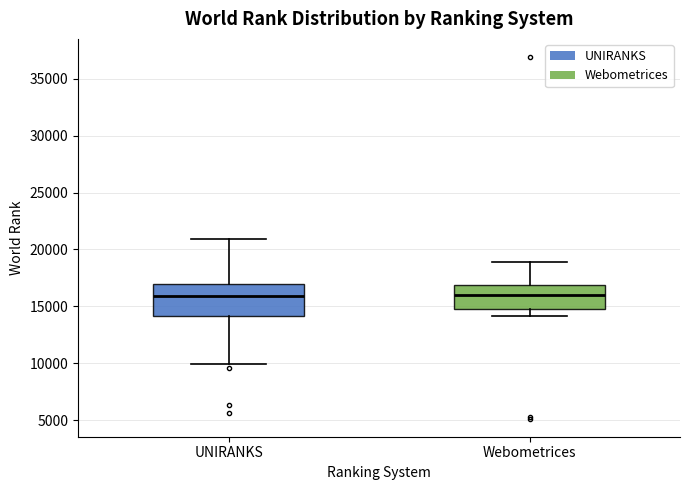

Reading left to right, transcribe this box plot: for each box, give where its median line is, the range the box spans, and where its two whiskers end, as read against the y-axis. The values are not printed on the chart, so give them approximately, as read against the axis.

UNIRANKS: median 16000, box 14000 to 17000, whiskers 10000 to 21000
Webometrices: median 16000, box 14500 to 17000, whiskers 14000 to 19000